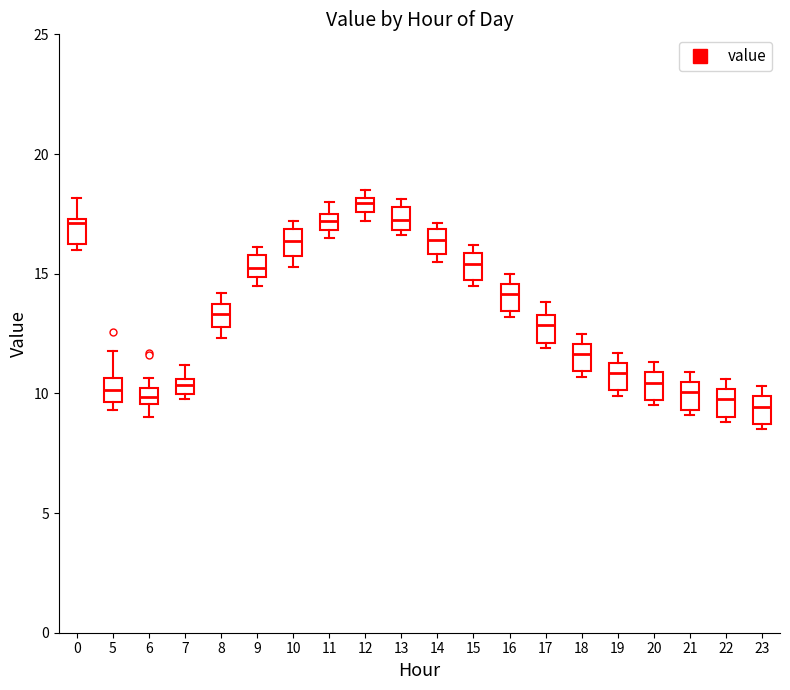

Where does the upper whisker of the box at x = 11 end on the y-axis? The values are not printed on the chart, so give them approximately, as read against the axis.

18.0